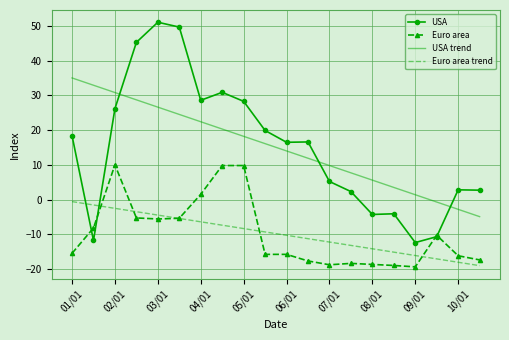

What is the greatest value displayed?

51.1